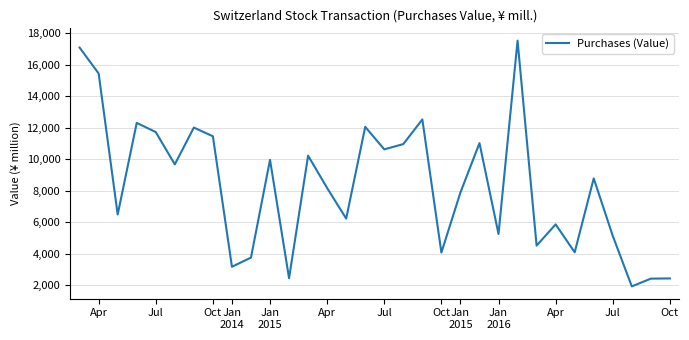

What is the smallest value displayed?

1934